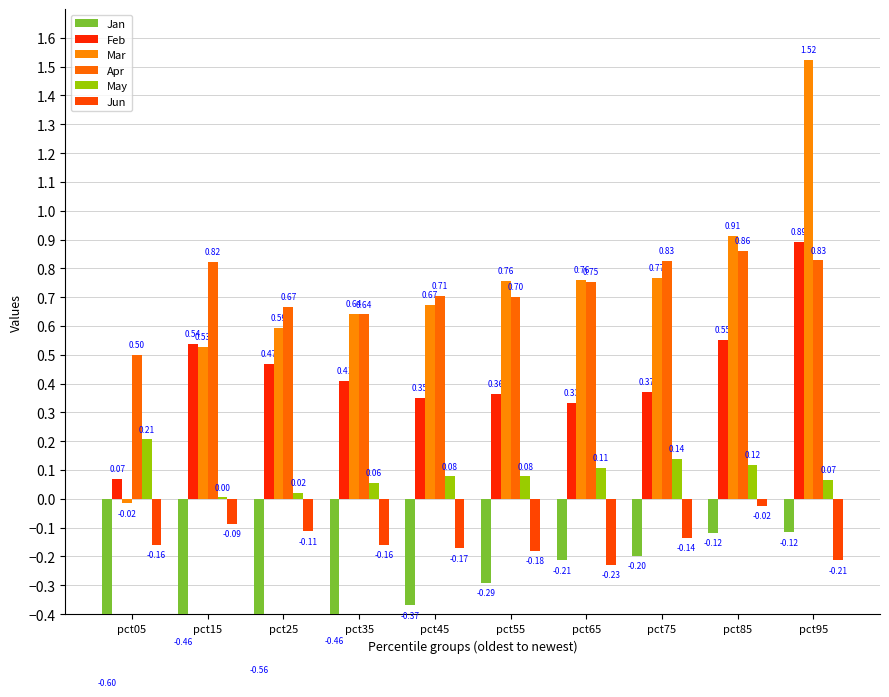

What is the difference between the second highest and second lowest values in the Mar series?

0.4